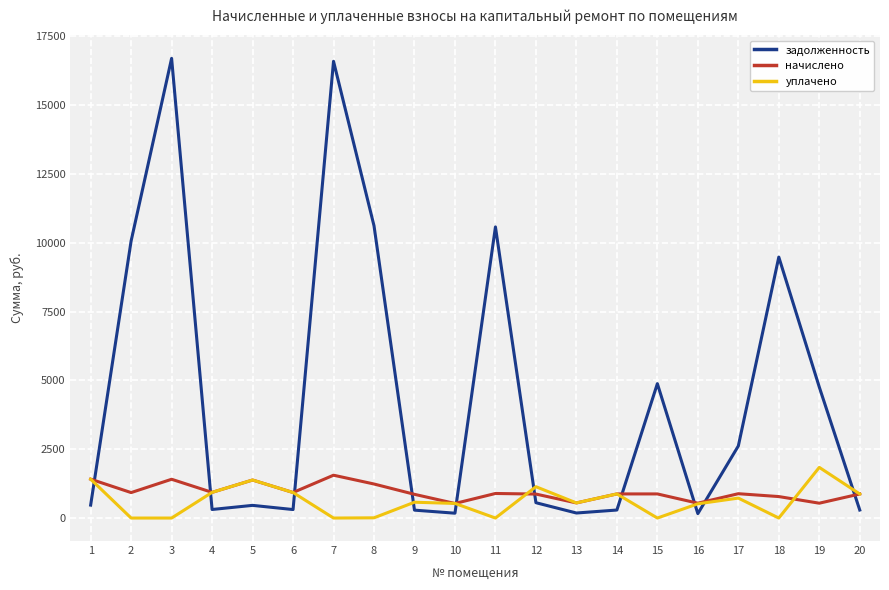

Which series has the largest range (max minus min)?

задолженность